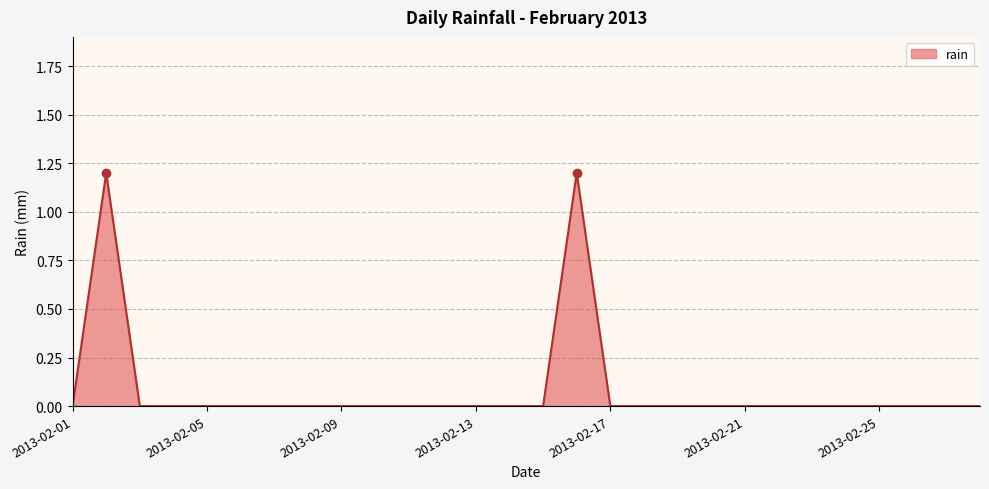

What is the maximum value shown in the chart?

1.2